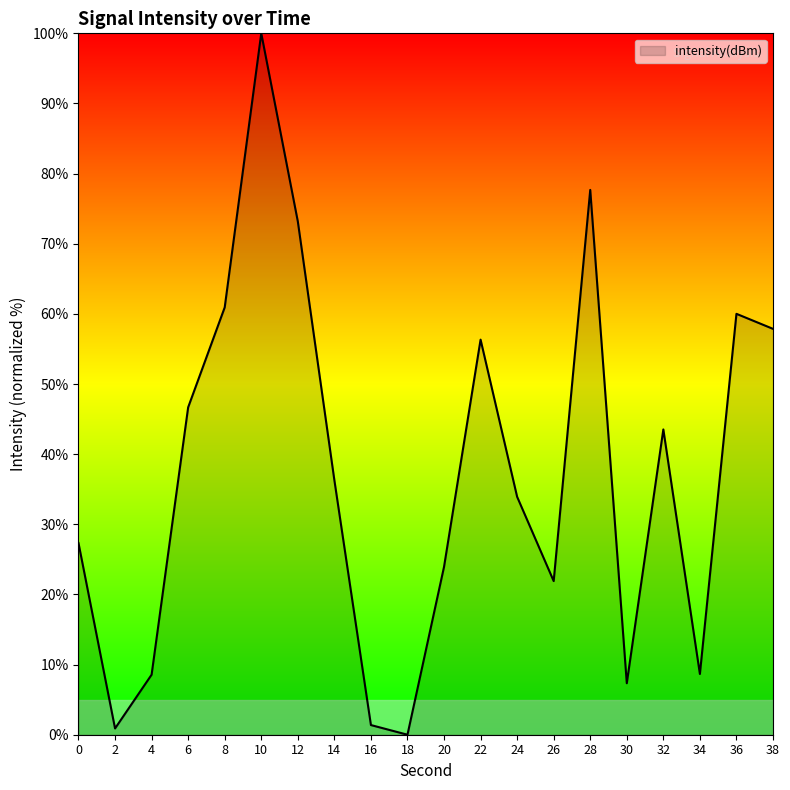

Does the chart have visible grid lines?

No